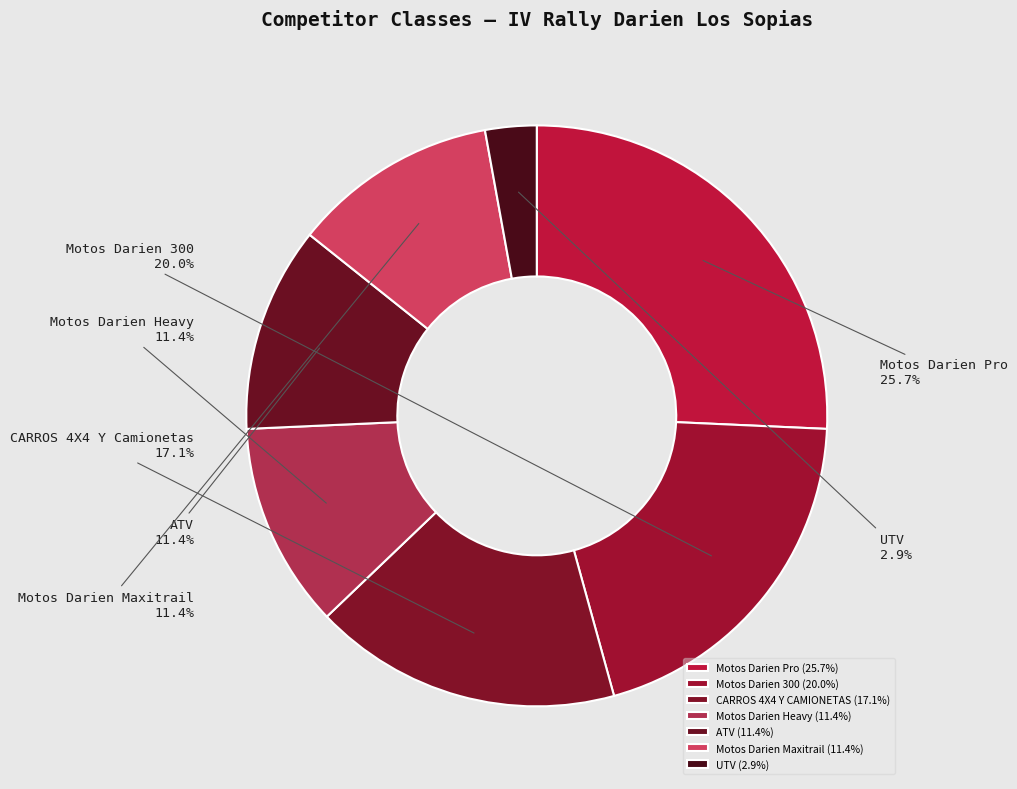

Rank the categories by value from lowest to highest.

UTV, Motos Darien Heavy, ATV, Motos Darien Maxitrail, CARROS 4X4 Y CAMIONETAS, Motos Darien 300, Motos Darien Pro